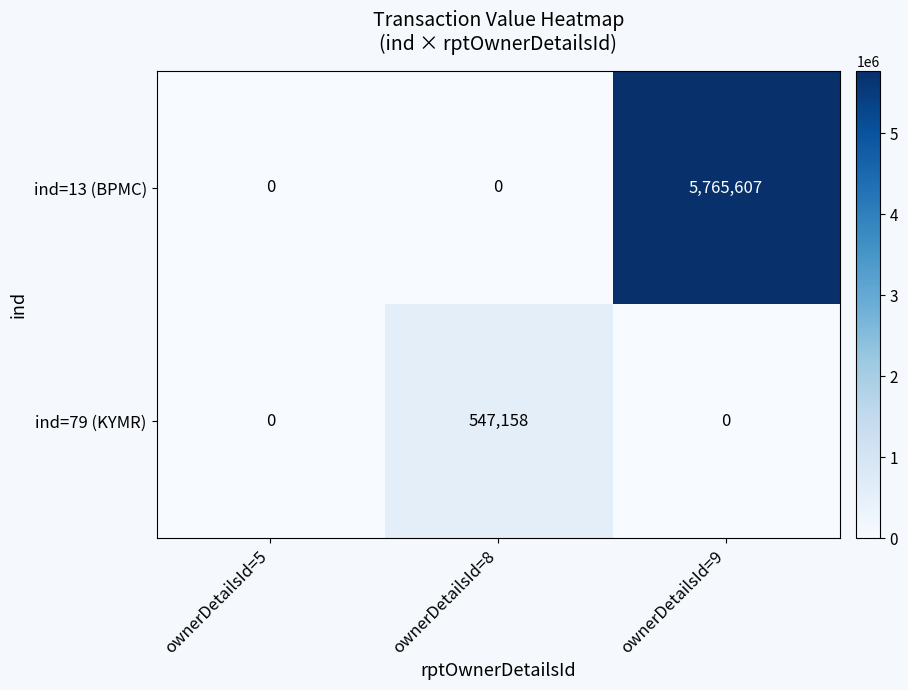

Reading right to left, transcribe all the data shown in this chart.

ind=13 (BPMC): ownerDetailsId=9=5765607	ownerDetailsId=8=0	ownerDetailsId=5=0
ind=79 (KYMR): ownerDetailsId=9=0	ownerDetailsId=8=547158	ownerDetailsId=5=0